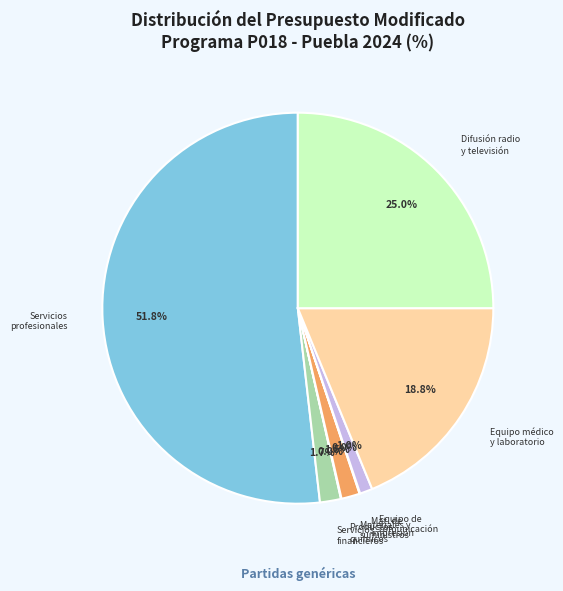

What is the ratio of the value at Equipo médico y laboratorio to the value at Servicios profesionales?

0.4